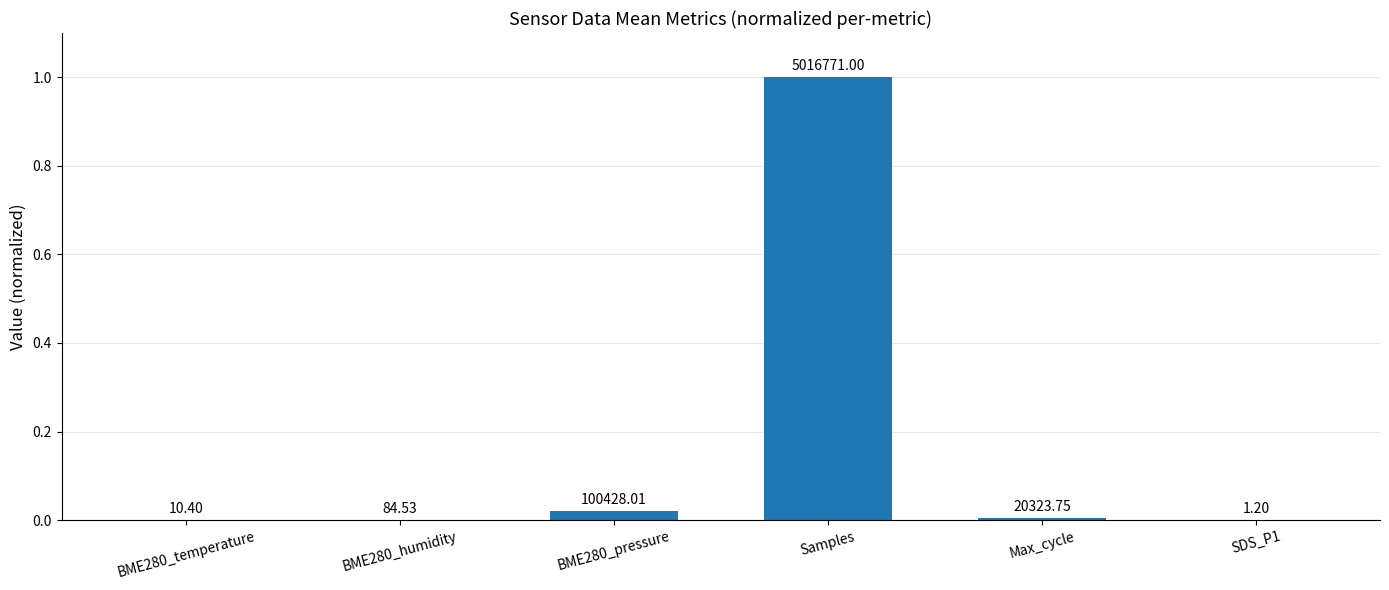

List the labels in order of value, largest first.

Samples, BME280_pressure, Max_cycle, BME280_humidity, BME280_temperature, SDS_P1